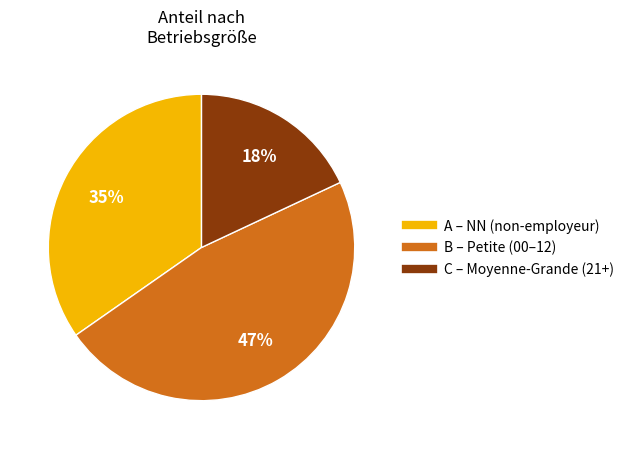

To the nearest percent, what is the average slice percentage?

33%